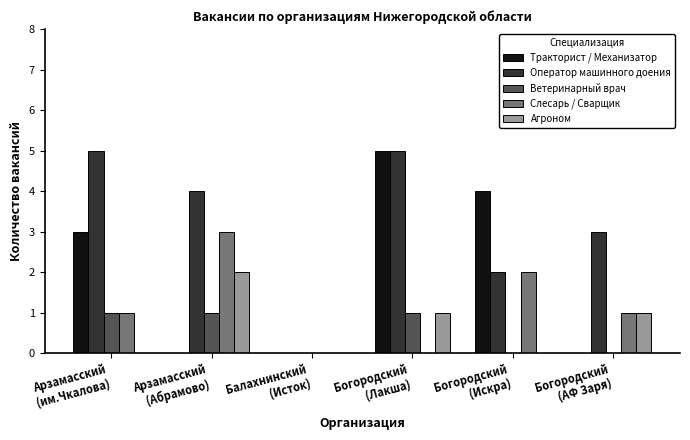

Count the number of categories in the chart.

6